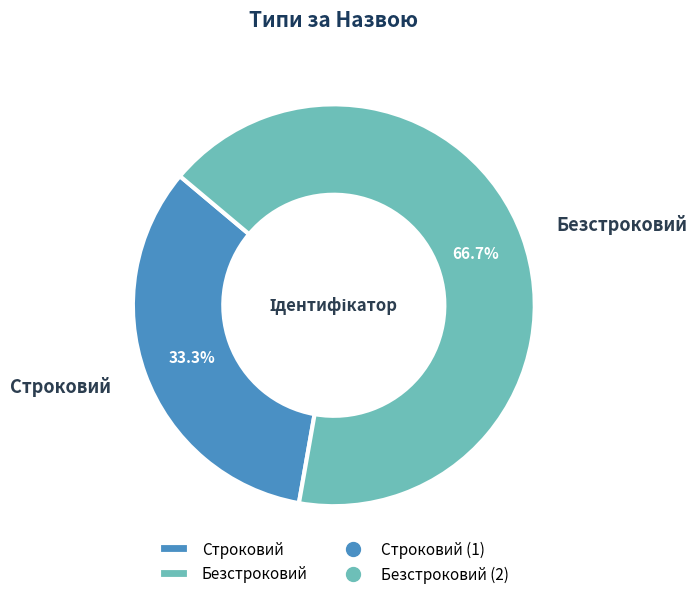

The Безстроковий slice represents 67% of the pie. True or false?

True